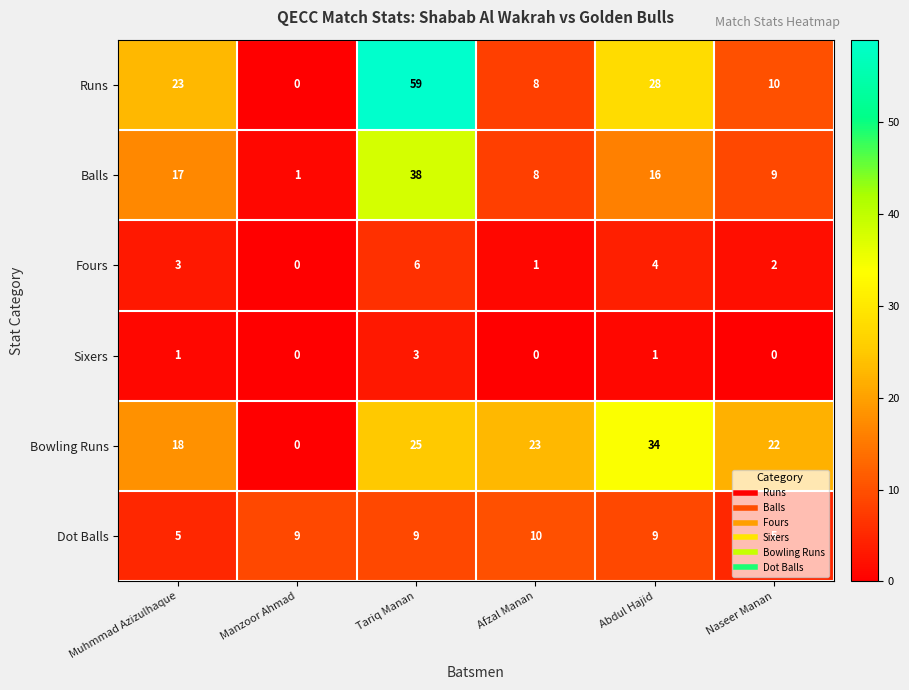

Count the number of data series in this chart.

6